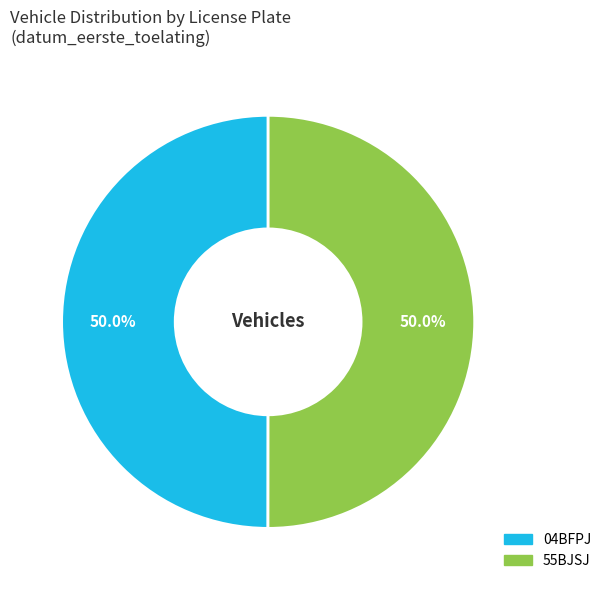

True or false: 55BJSJ accounts for 43% of the total.

False